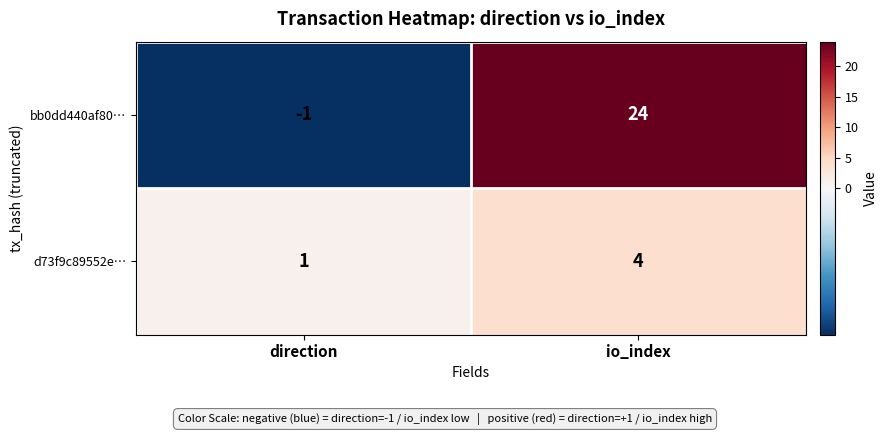

How many data points does each series have?

2